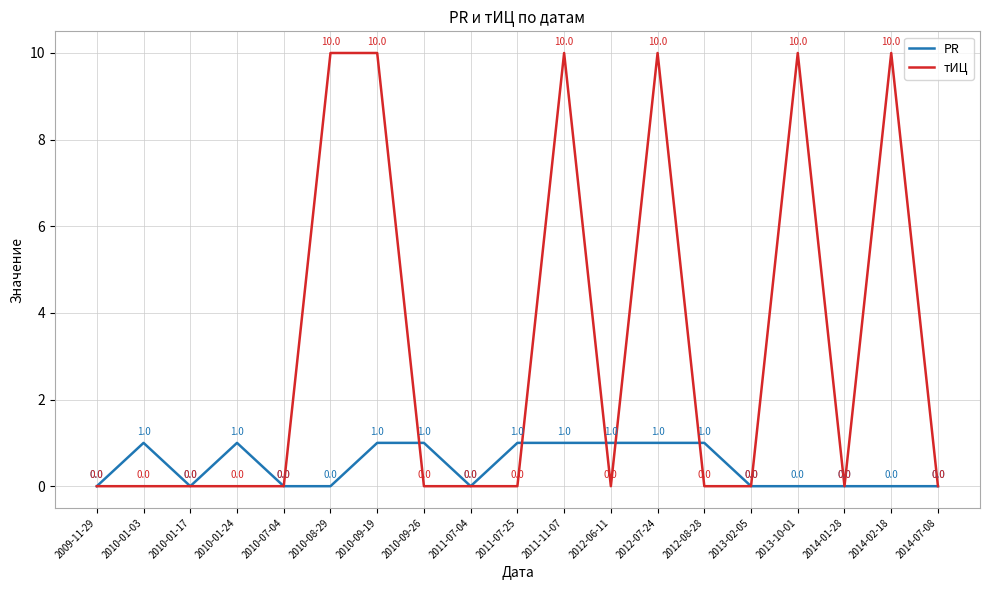

What is the average value of the тИЦ series?

3